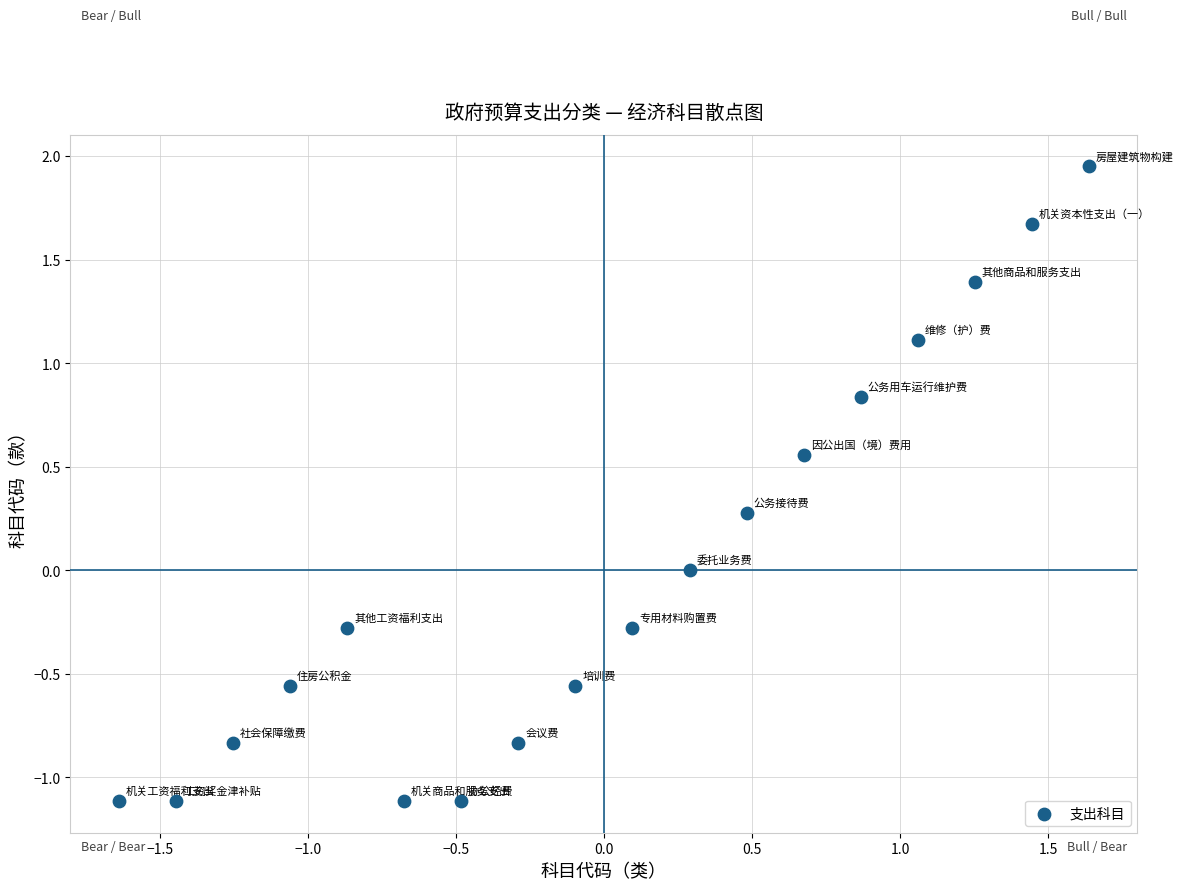

What is the range of Y values (max minus min)?

3.1